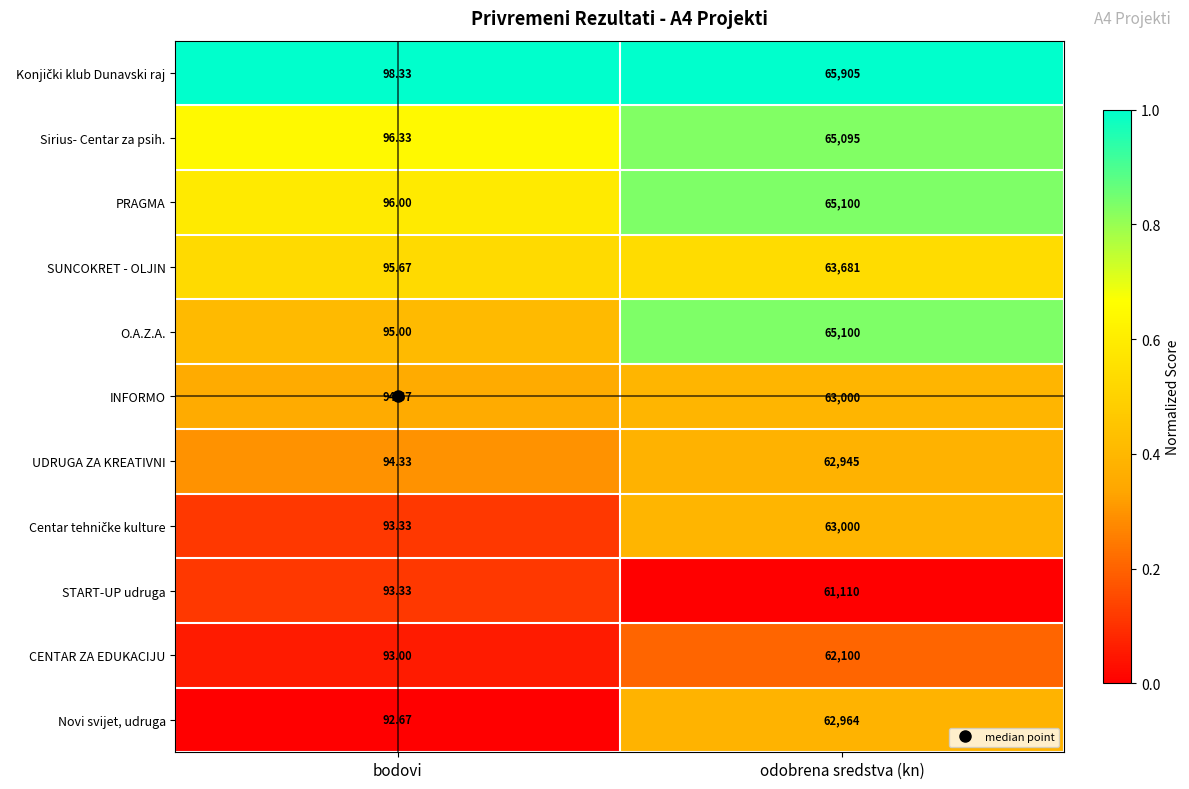

Where is CENTAR ZA EDUKACIJU nearest to the value 31096?

bodovi